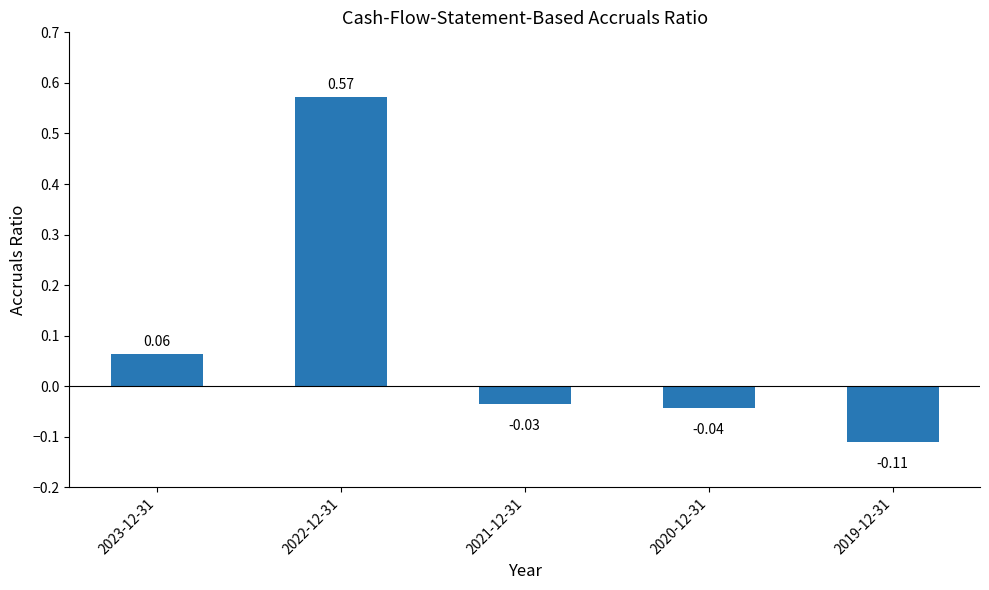

True or false: the data shows 0.3 at 2022-12-31.

False